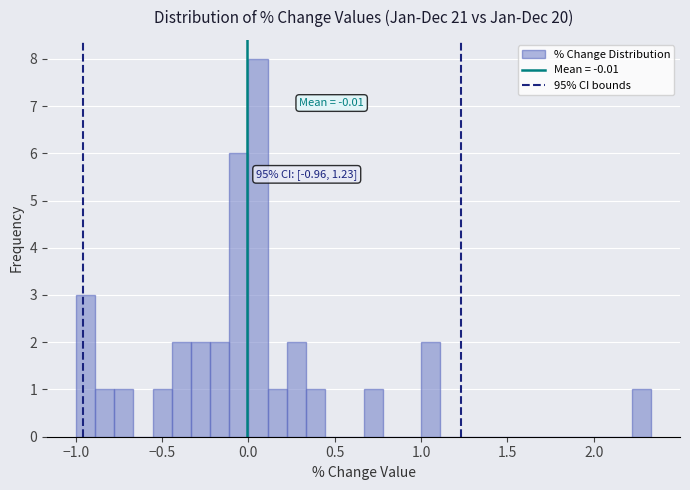

Around what value on the x-axis is the tallest bar? Give the approximate position of its centre, as read against the axis.

0.05